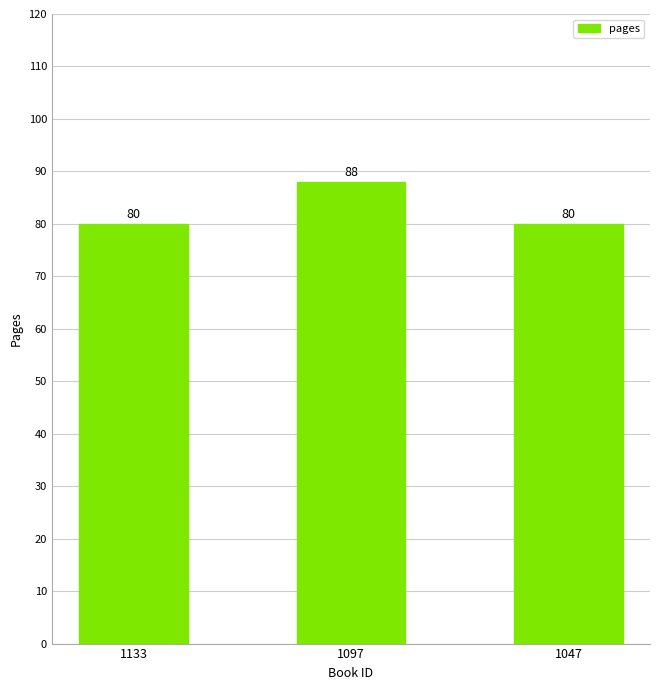

Which has a higher value, 1097 or 1047?

1097